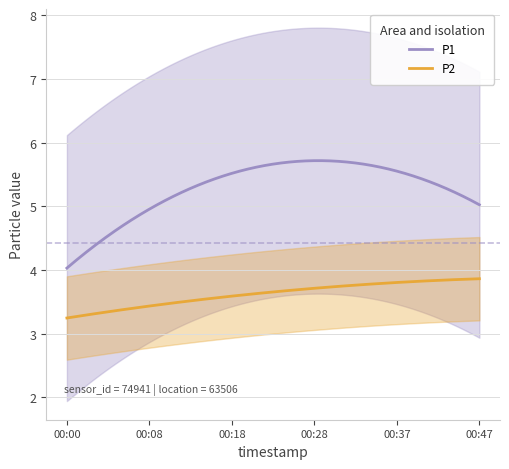

How many lines are shown in the chart?

2